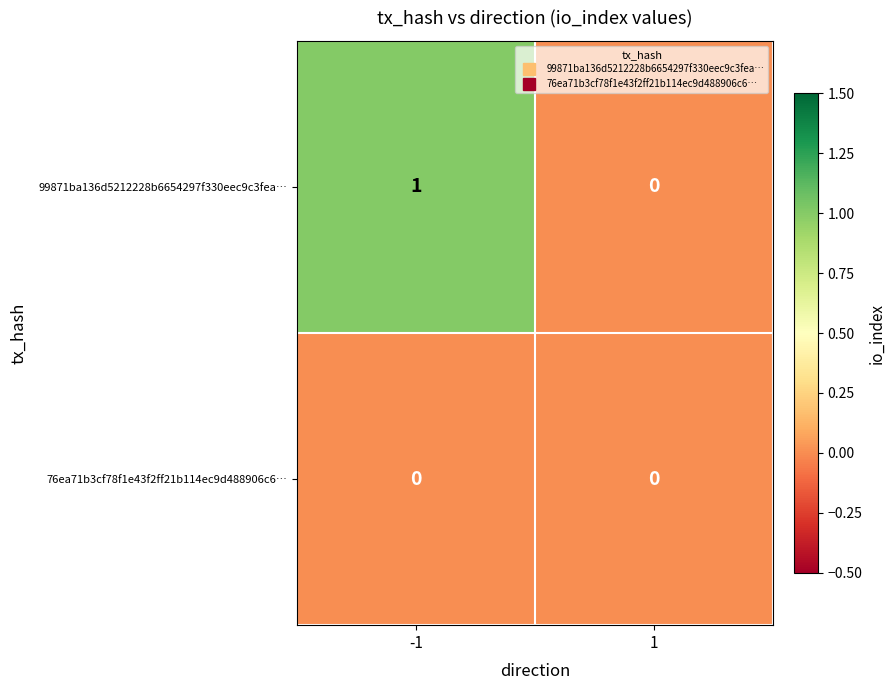

The 99871ba136d5212228b6654297f330eec9c3fea… series shows 0 at -1. True or false?

False